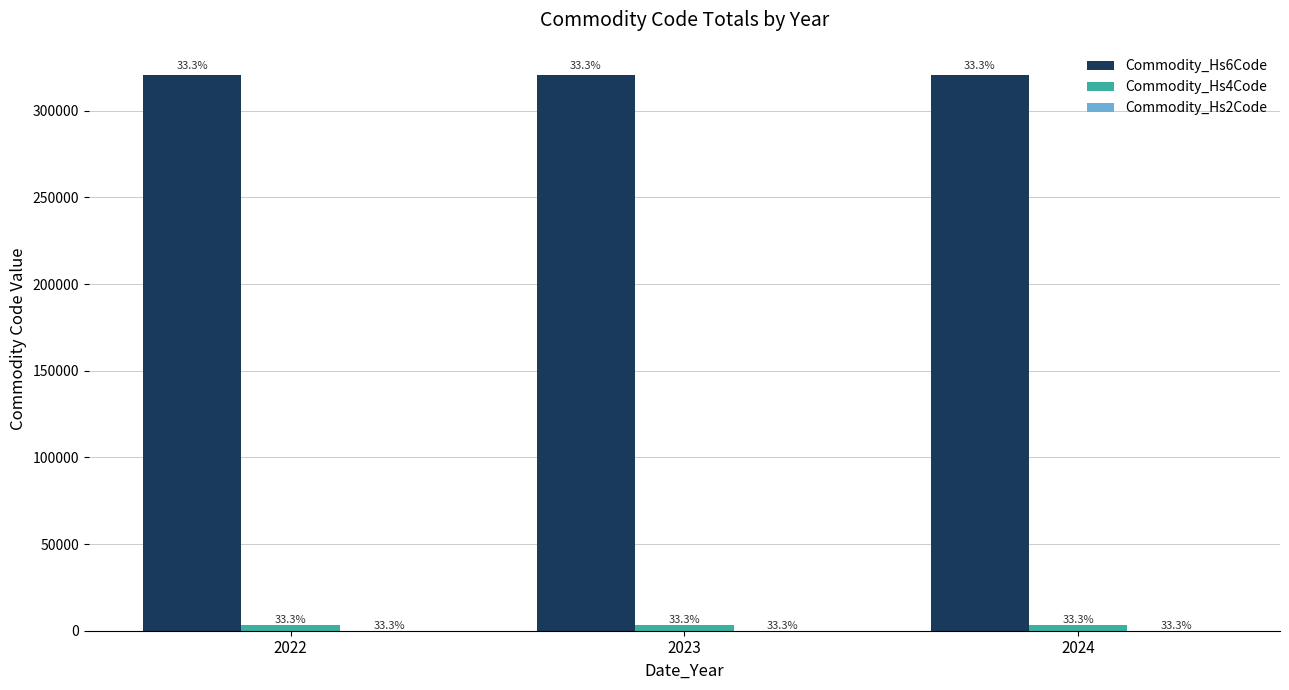

Does the chart contain stacked bars?

No